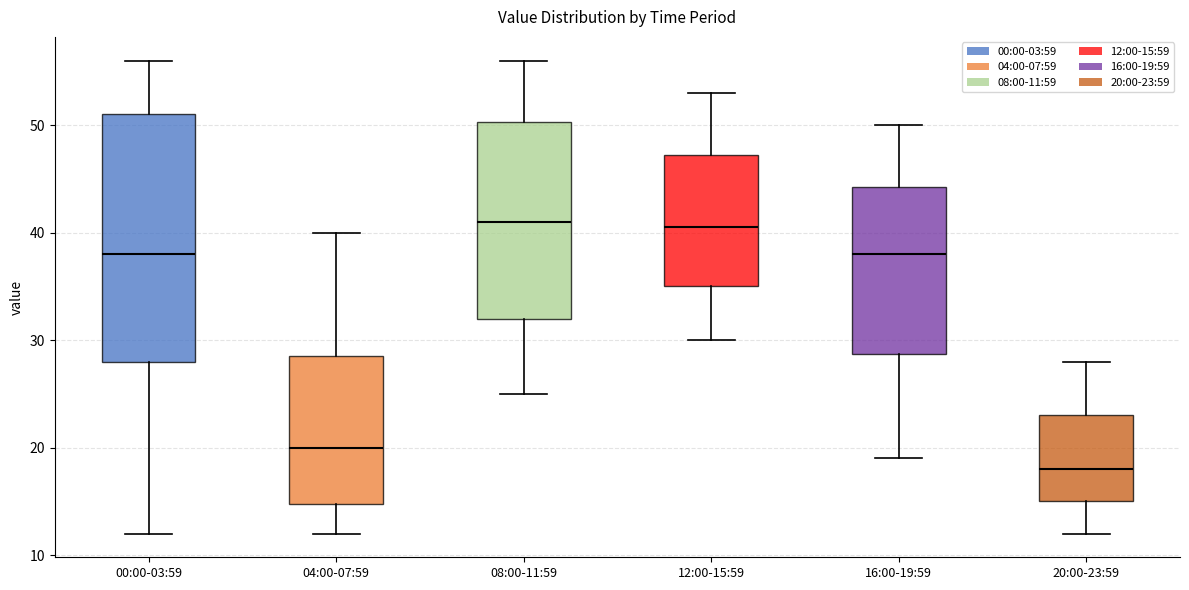

Comparing the boxes themselves (not the whiskers), which one is the tallest?

00:00-03:59